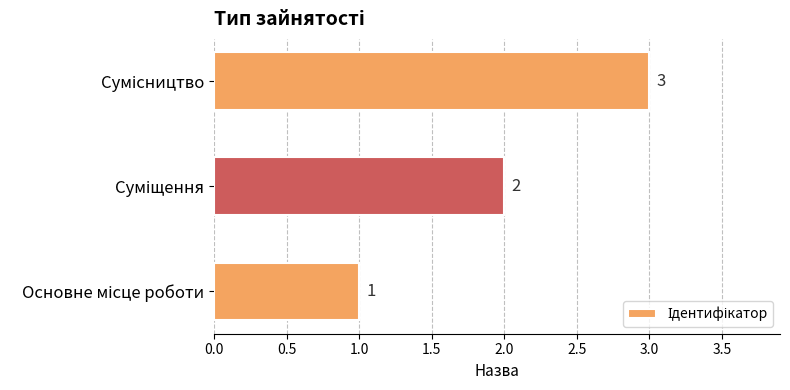

What is the greatest value displayed?

3